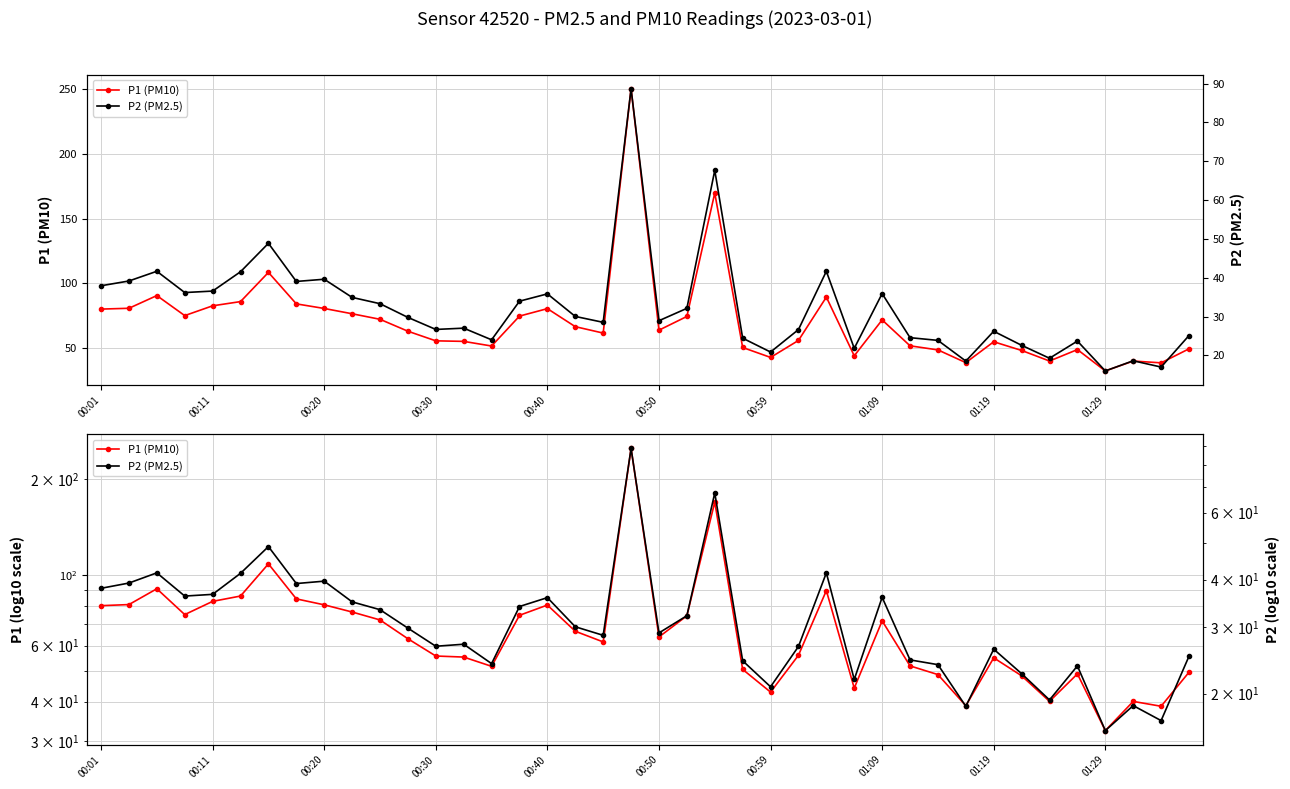

What is the difference between the maximum and minimum values in the P1 (PM10) series?

217.6